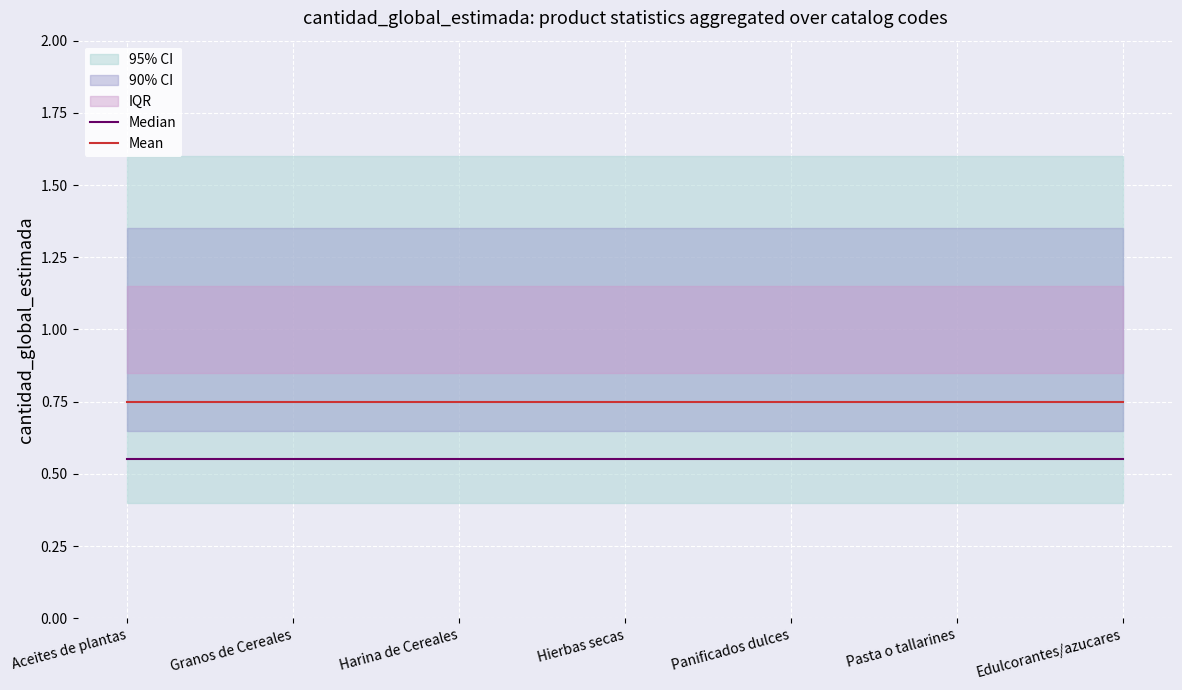

What is the approximate value of Mean at Edulcorantes/azucares?

0.8